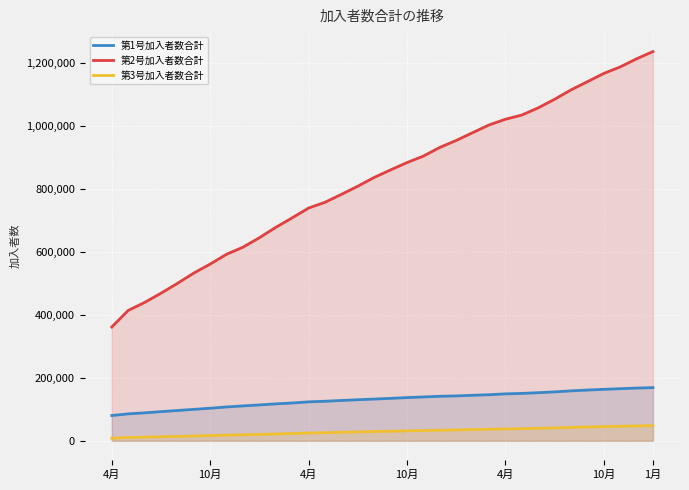

How many lines are shown in the chart?

3